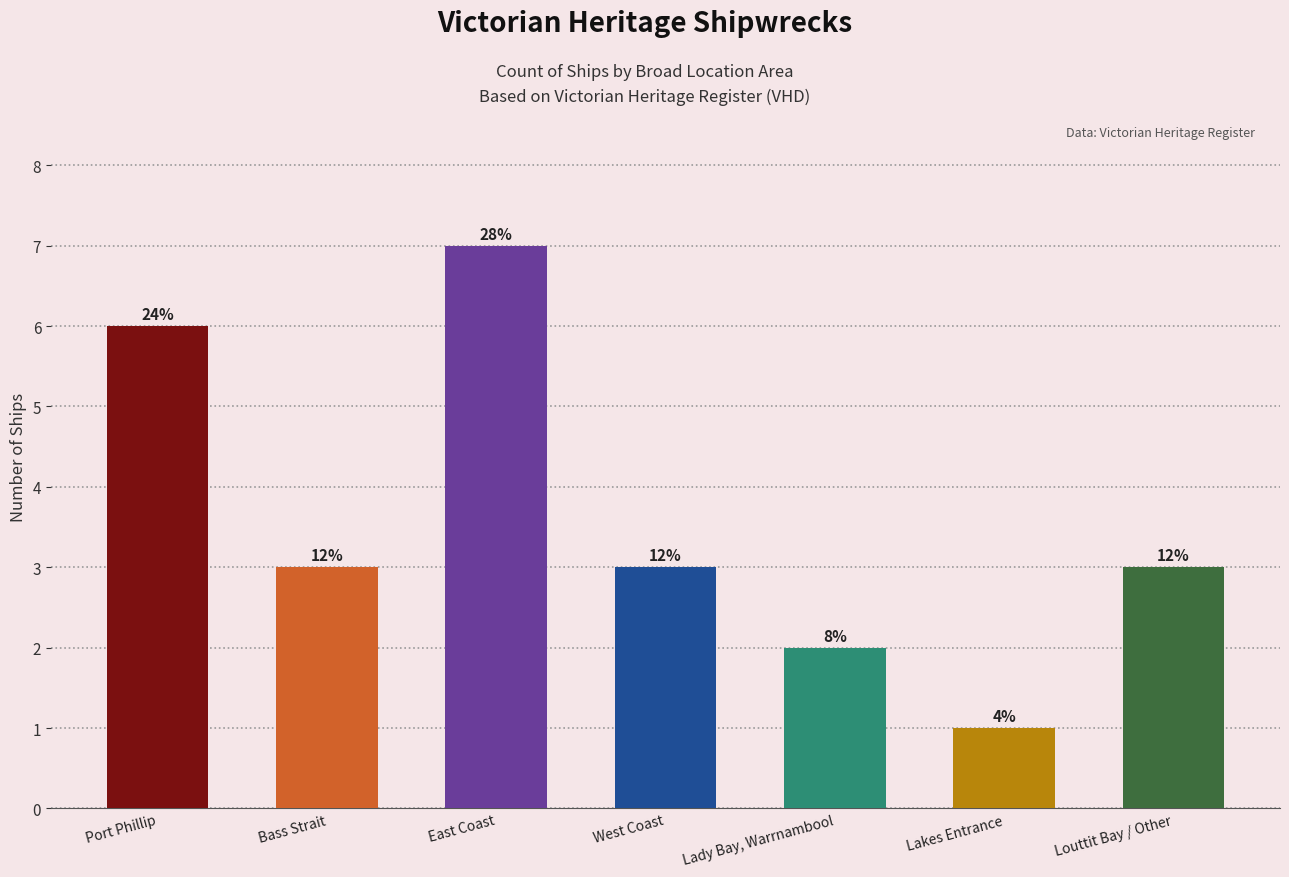

At which label is the value closest to 4?

Bass Strait